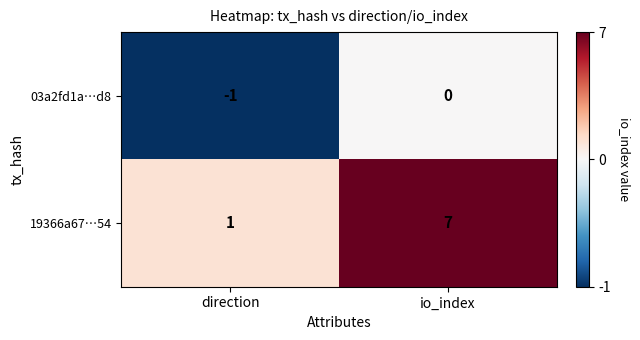

What is the minimum value shown in the chart?

-1